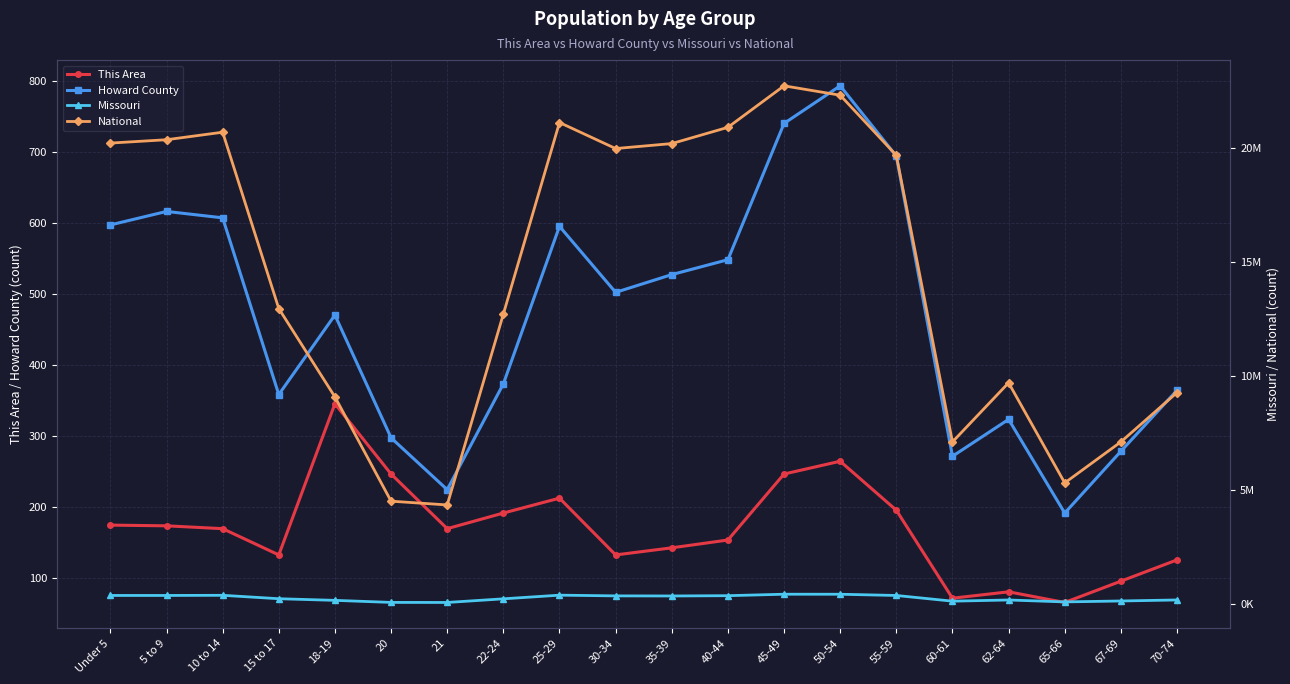

What is the sum of all Missouri values?

5601123